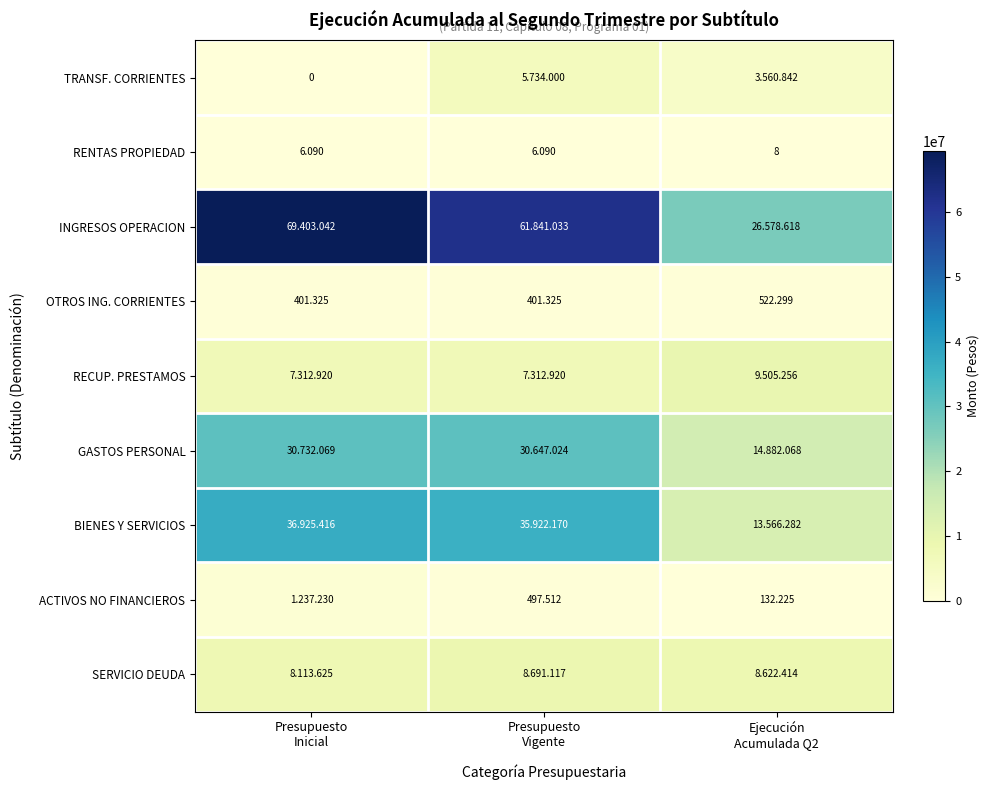

How many TRANSF. CORRIENTES values are between 0 and 5734000?

3